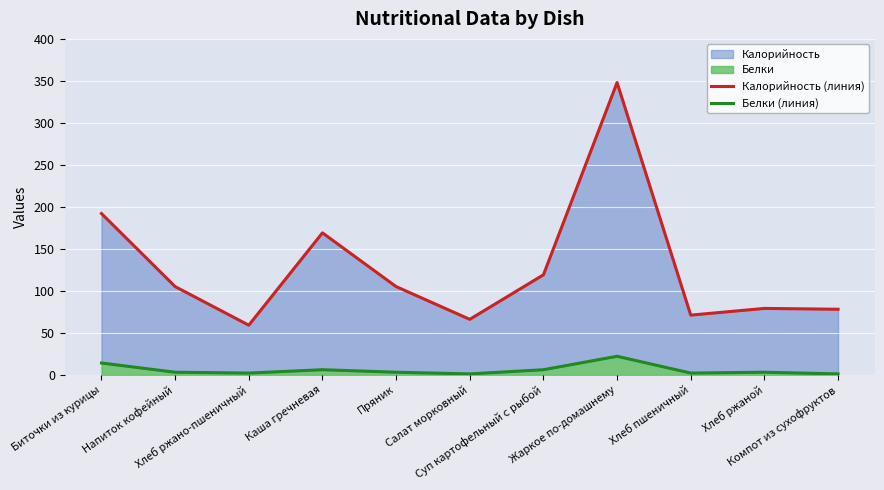

What is the average value of the Калорийность (линия) series?

126